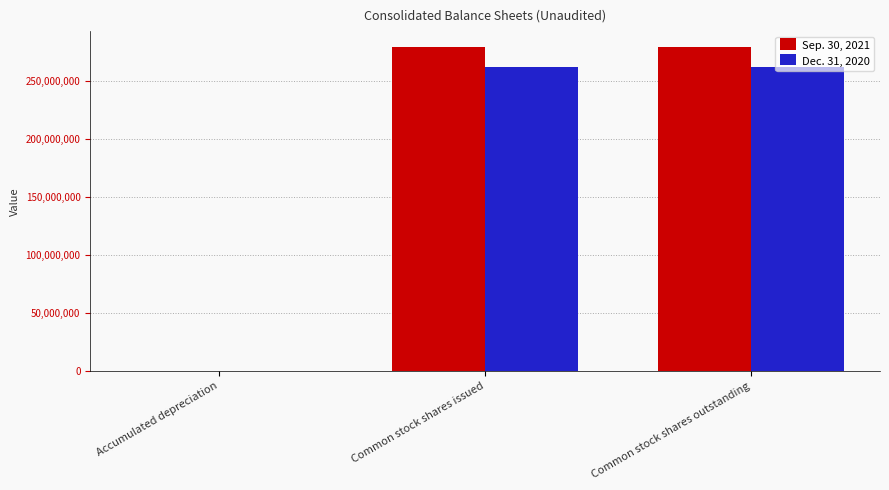

What is the greatest value displayed?

278585092